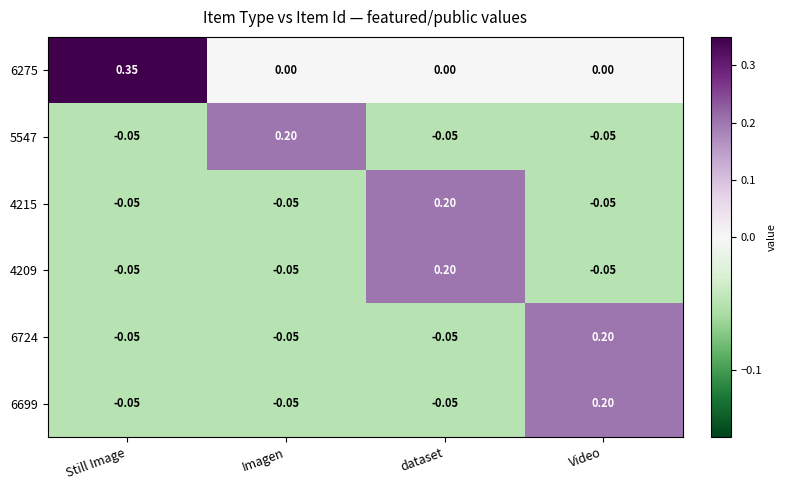

Where does the 4215 series first go above 0?

dataset